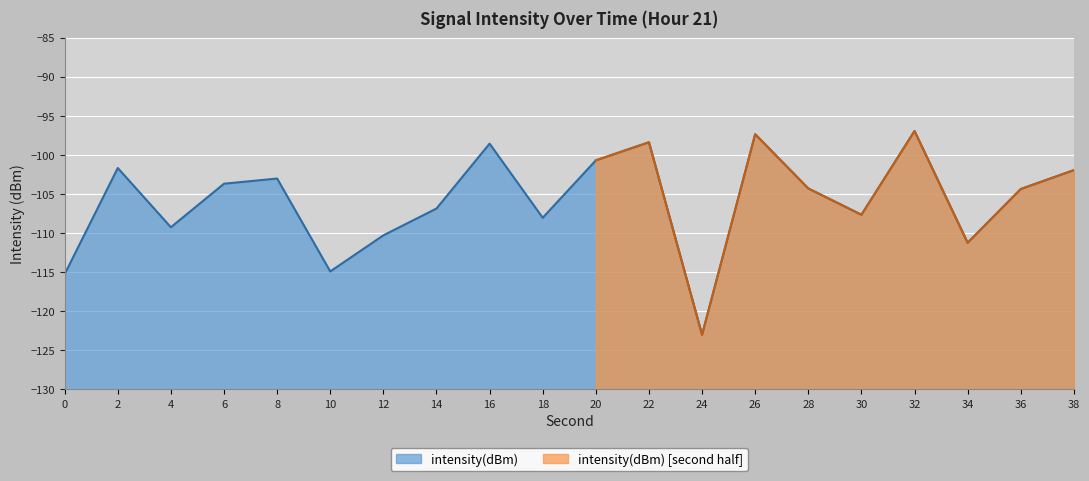

What is the sum of the values at 10 and 12?

-225.2